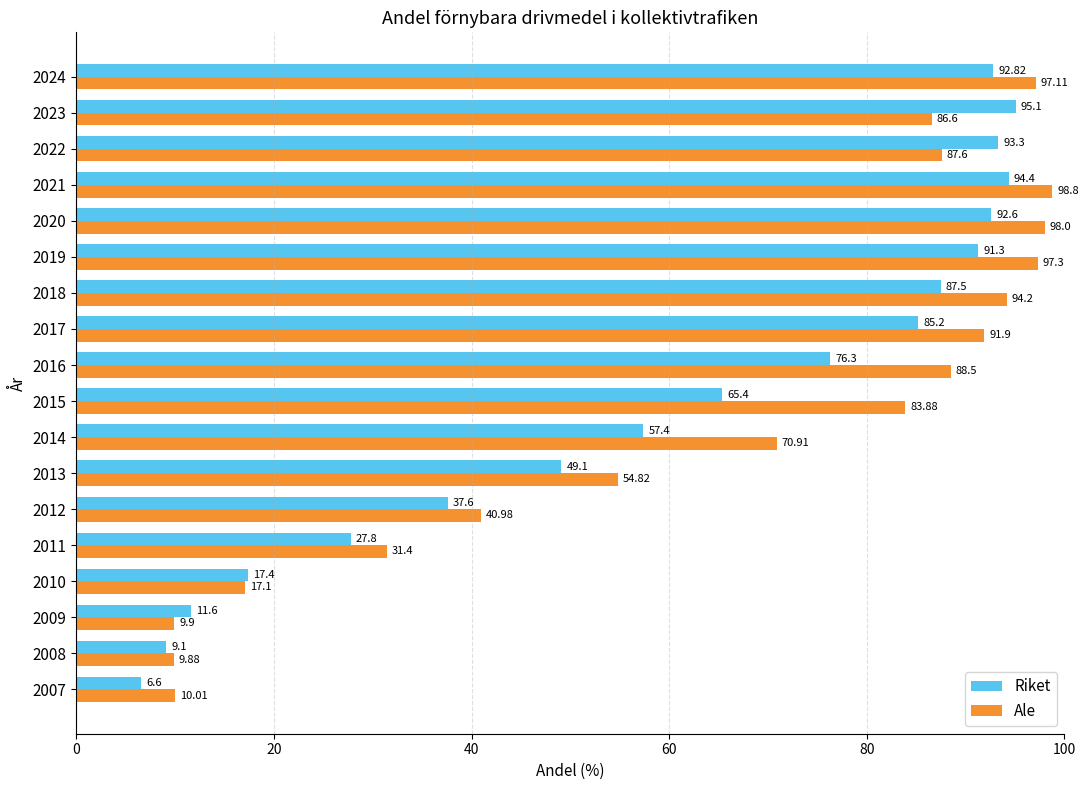

What is the difference between the highest and lowest values at 2022?

5.7